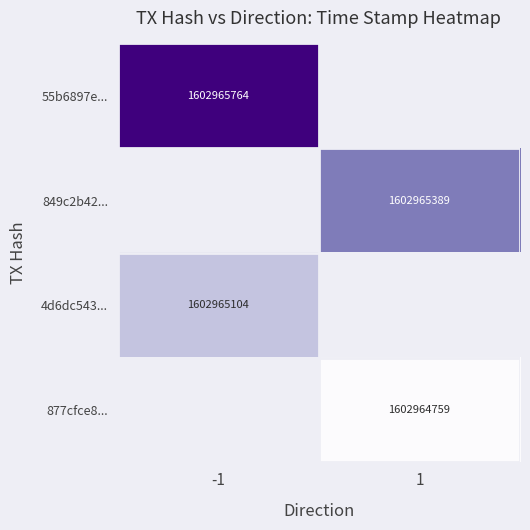

Is the value of 55b6897e5050ea56d0f4287029528c282ed5599 at time_stamp greater than the value of 849c2b425dcf93483d63baf6fb4e07c58033daf at direction?

Yes